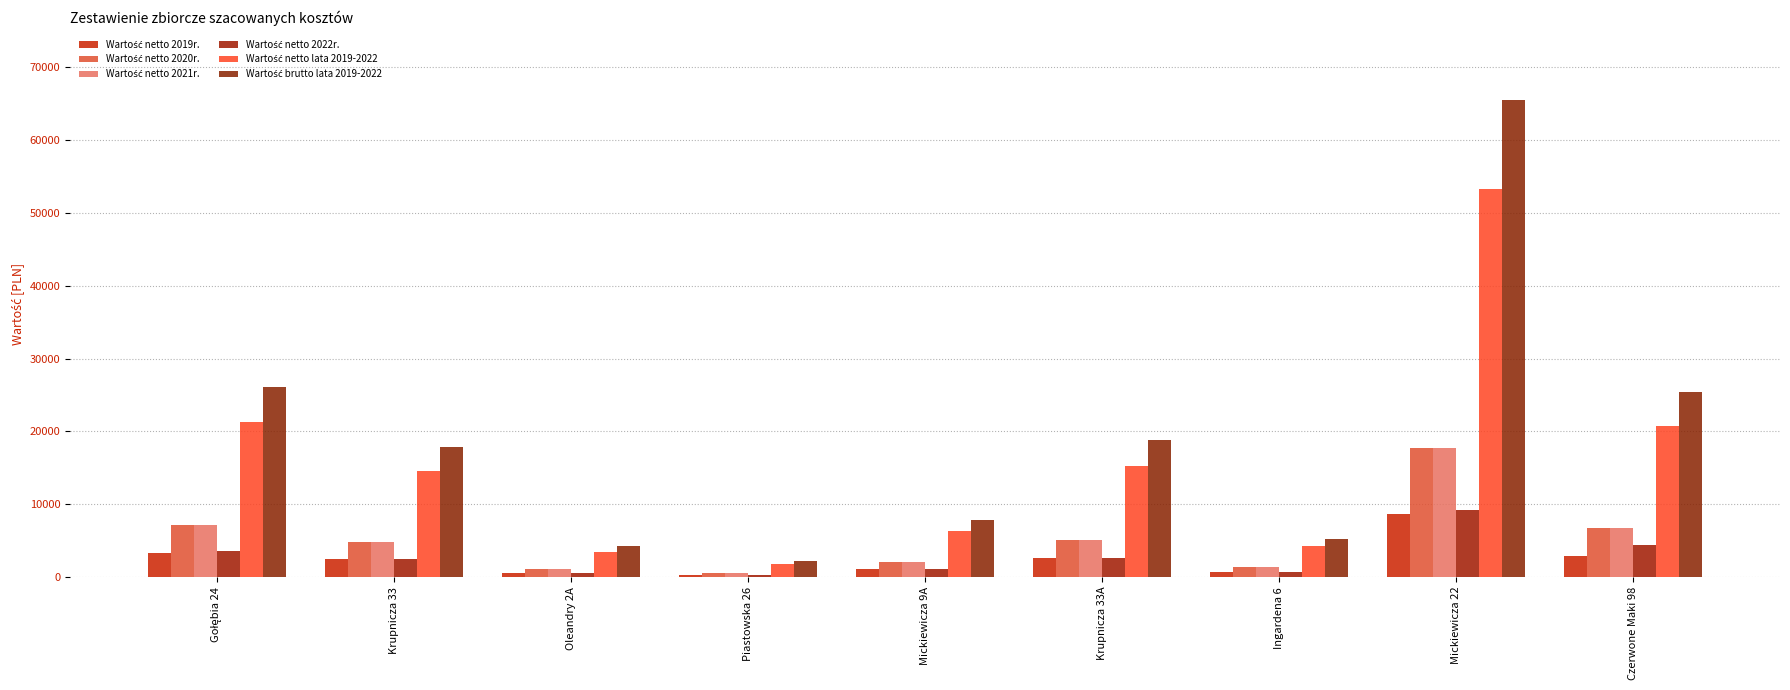

How many groups of bars are there?

9